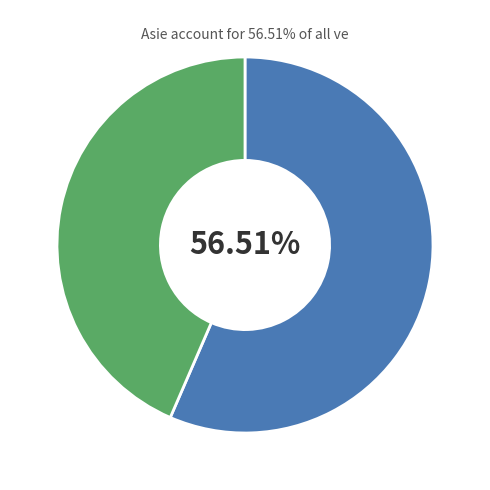

Is there any slice that represents more than half of the pie?

Yes